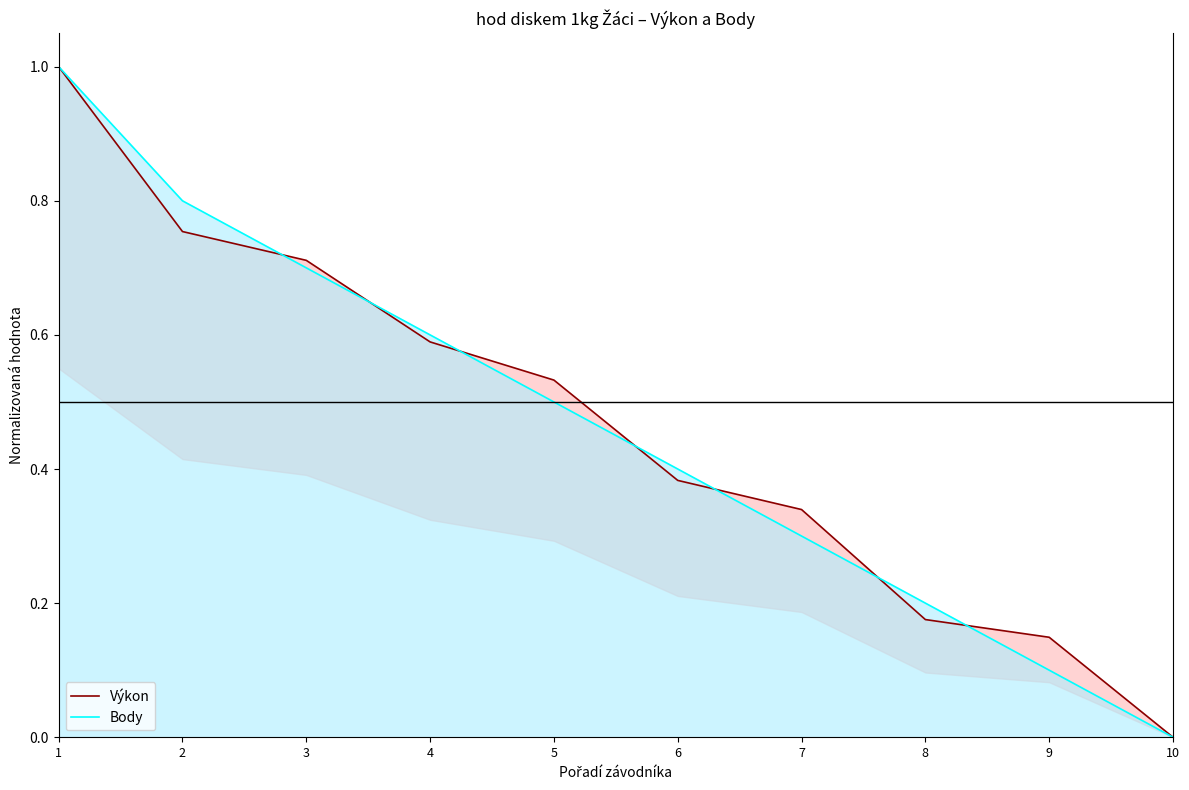

How many times do Výkon and Body cross each other?

7